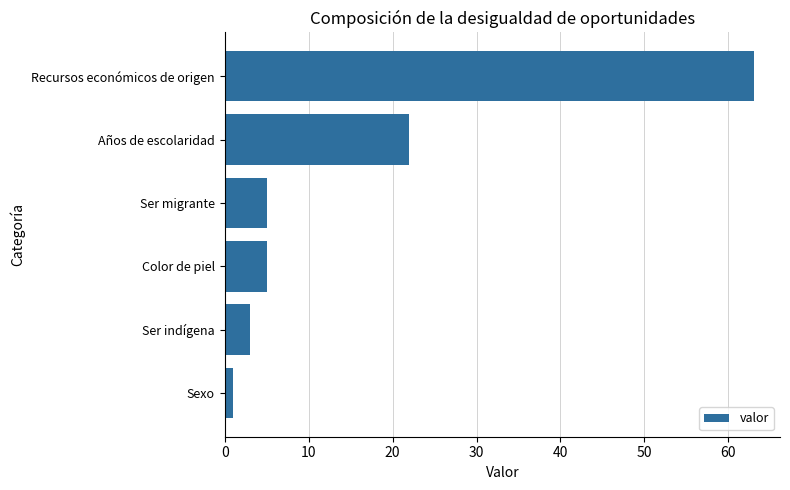

What is the sum of all values?

99